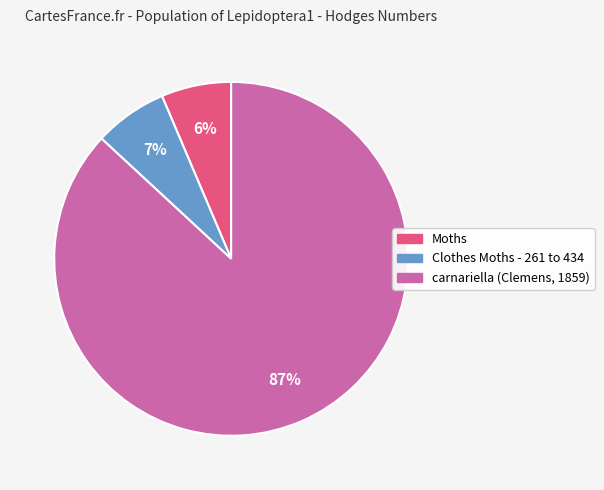

How many segments does this pie chart have?

3